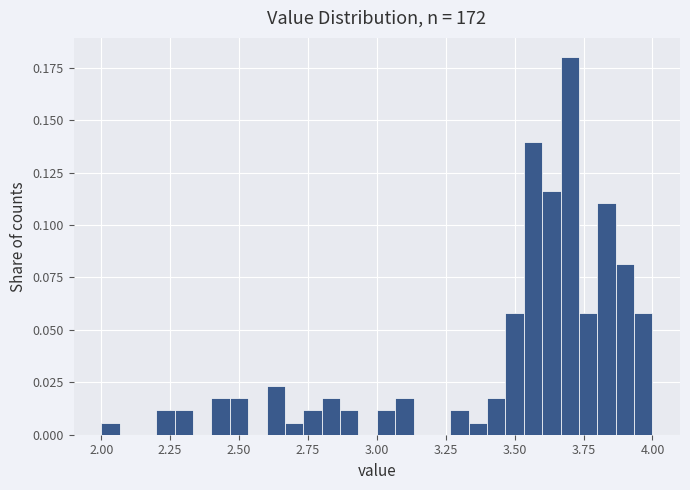

Read against the x-axis, roughly where is the centre of the tallest bar?

3.70